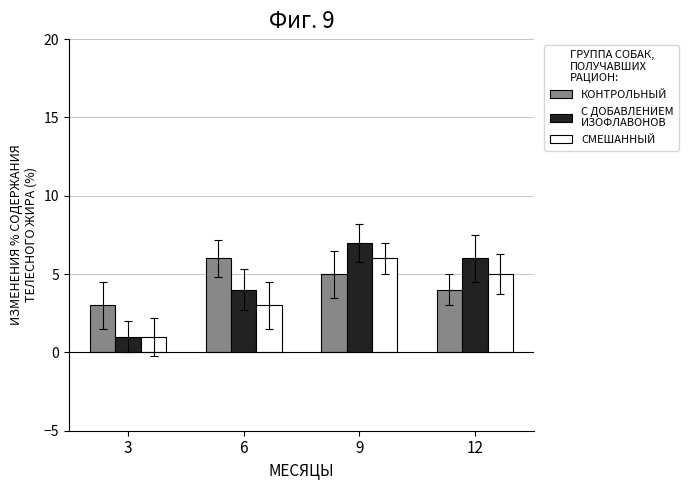

Which category has the highest value across all series?

9